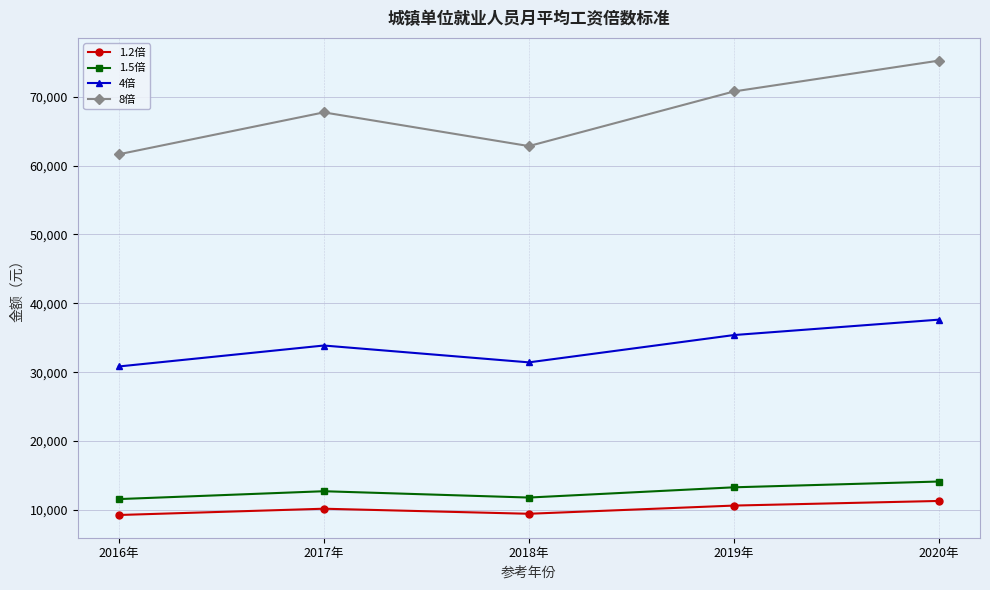

What is the total value across all series at 2016年?

113278.0